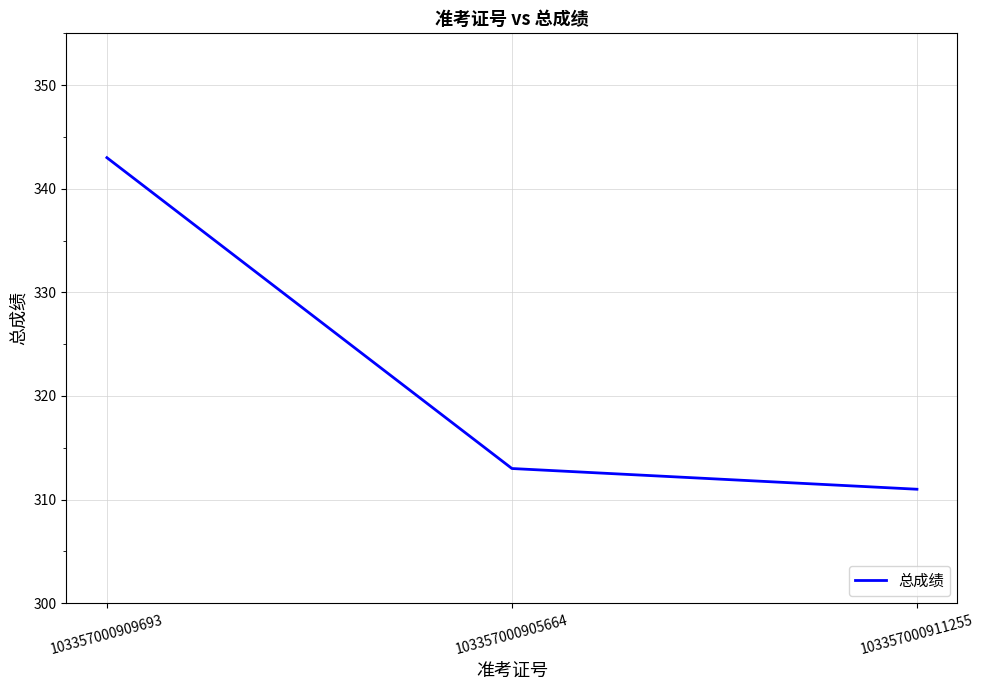

True or false: the data shows 144 at 103357000905664.

False